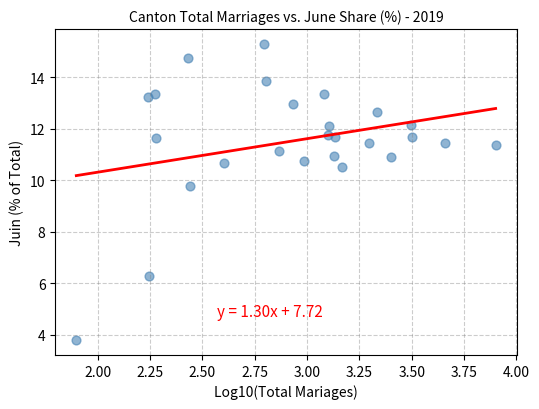

What Y value in the scatter plot is closest to 9?

9.8